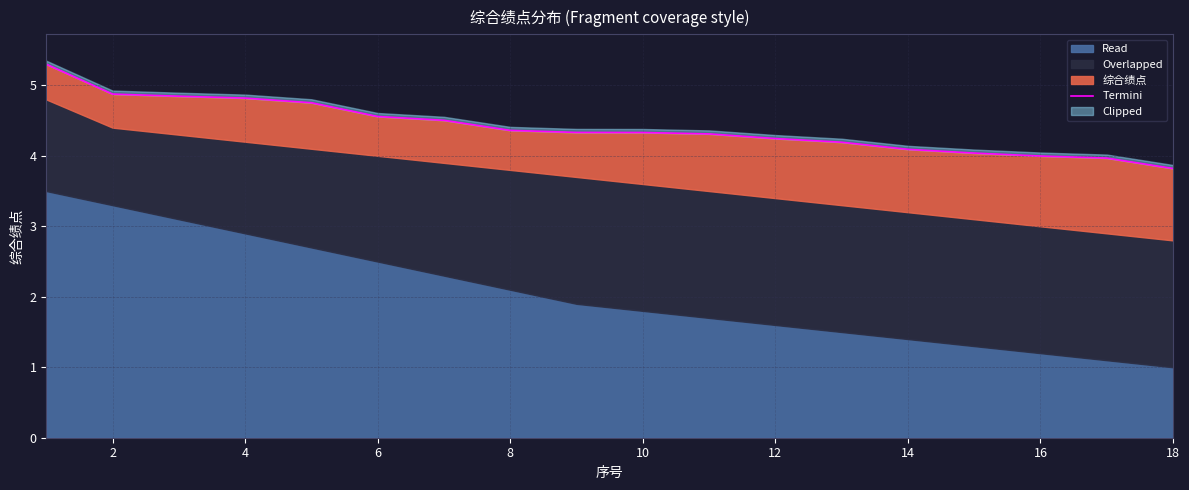

What is the smallest value displayed?

3.8